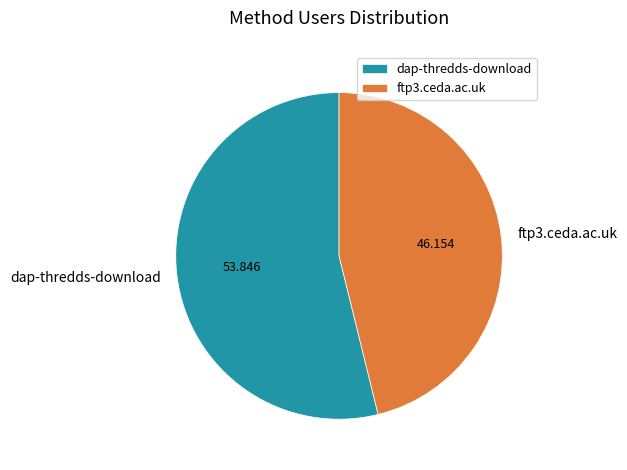

True or false: ftp3.ceda.ac.uk accounts for 35% of the total.

False